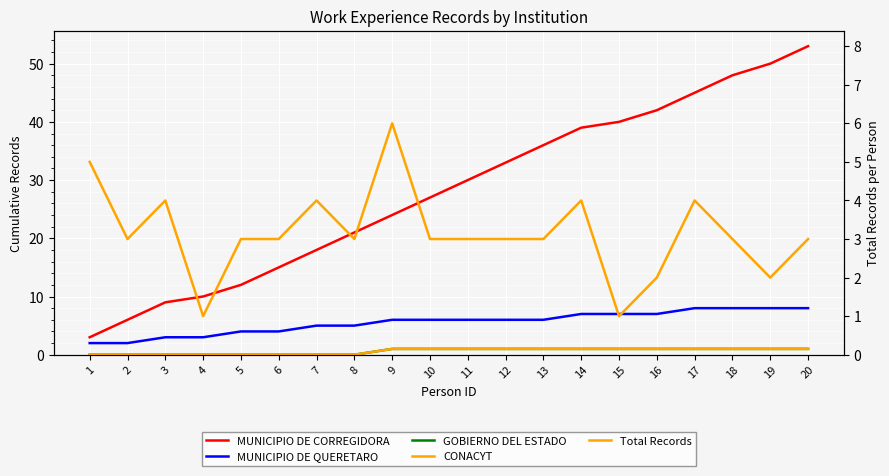

Which series has the widest spread of values?

MUNICIPIO DE CORREGIDORA